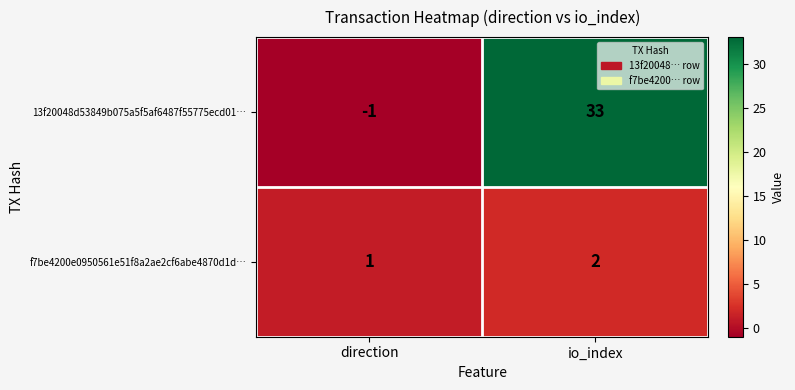

What is the sum of the 13f20048d53849b075a5f5af6487f55775ecd01… values at direction and io_index?

32